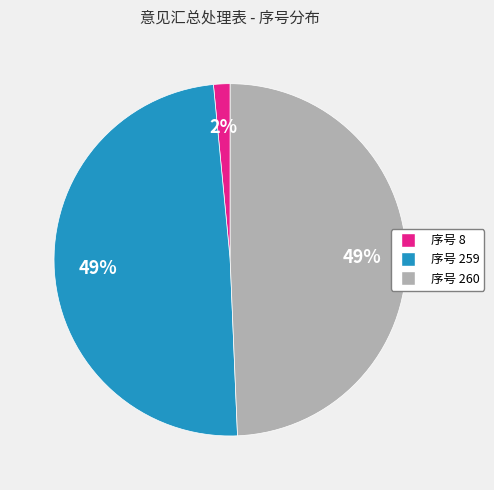

Which category has the smallest portion of the pie?

序号 8